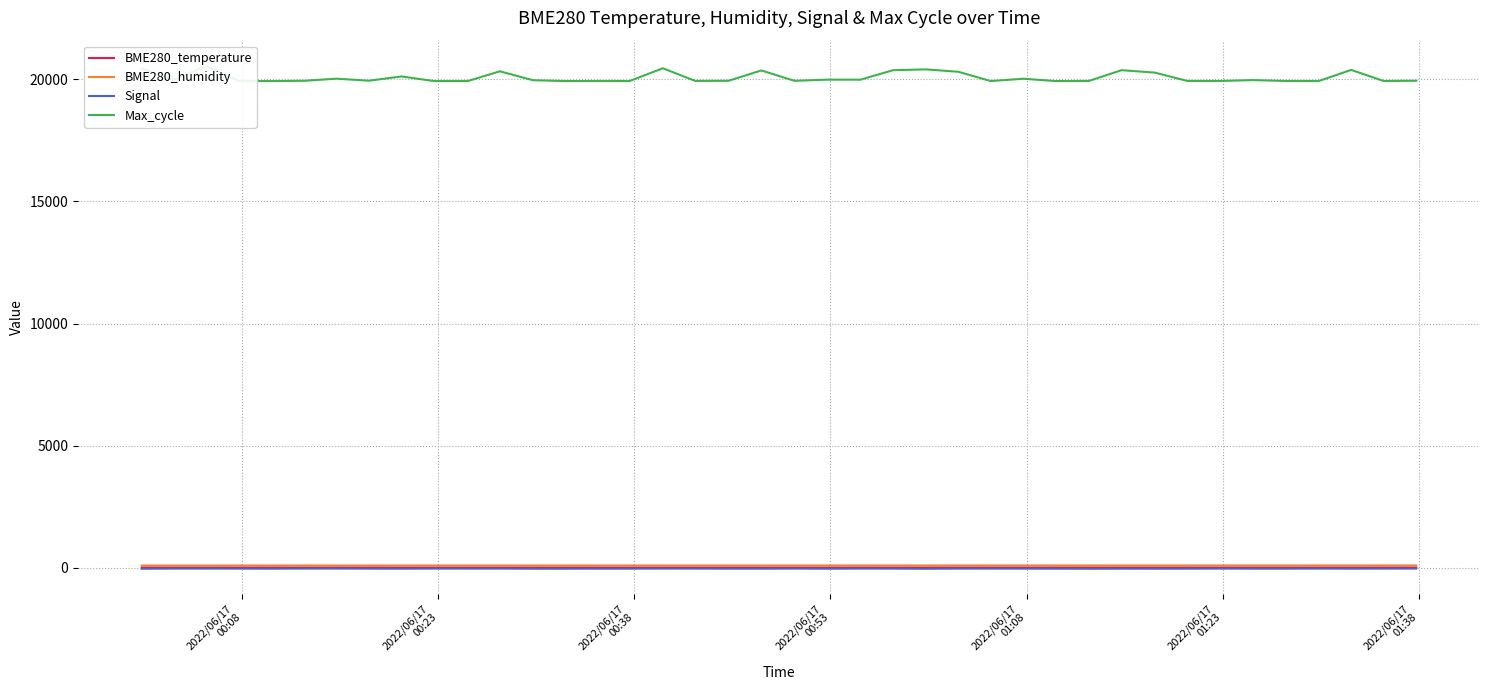

In Signal, how many points are higher than both neighbors (excluding endpoints)?

8